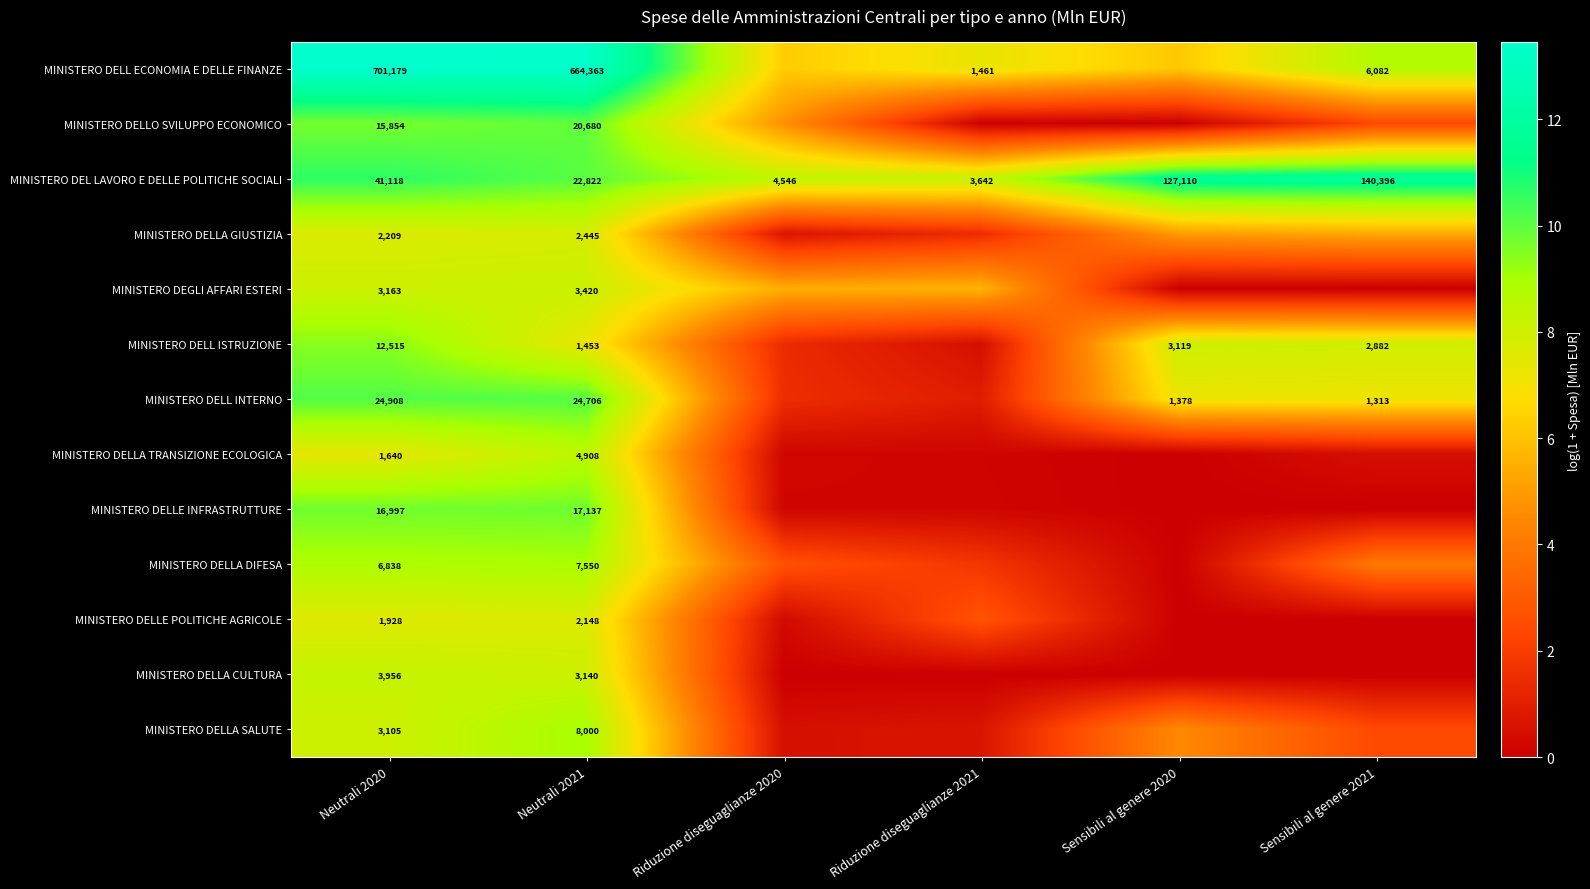

At Neutrali 2021, list the series in order from largest to smallest.

MINISTERO DELL ECONOMIA E DELLE FINANZE, MINISTERO DELL INTERNO, MINISTERO DEL LAVORO E DELLE POLITICHE SOCIALI, MINISTERO DELLO SVILUPPO ECONOMICO, MINISTERO DELLE INFRASTRUTTURE, MINISTERO DELLA SALUTE, MINISTERO DELLA DIFESA, MINISTERO DELLA TRANSIZIONE ECOLOGICA, MINISTERO DEGLI AFFARI ESTERI, MINISTERO DELLA CULTURA, MINISTERO DELLA GIUSTIZIA, MINISTERO DELLE POLITICHE AGRICOLE, MINISTERO DELL ISTRUZIONE